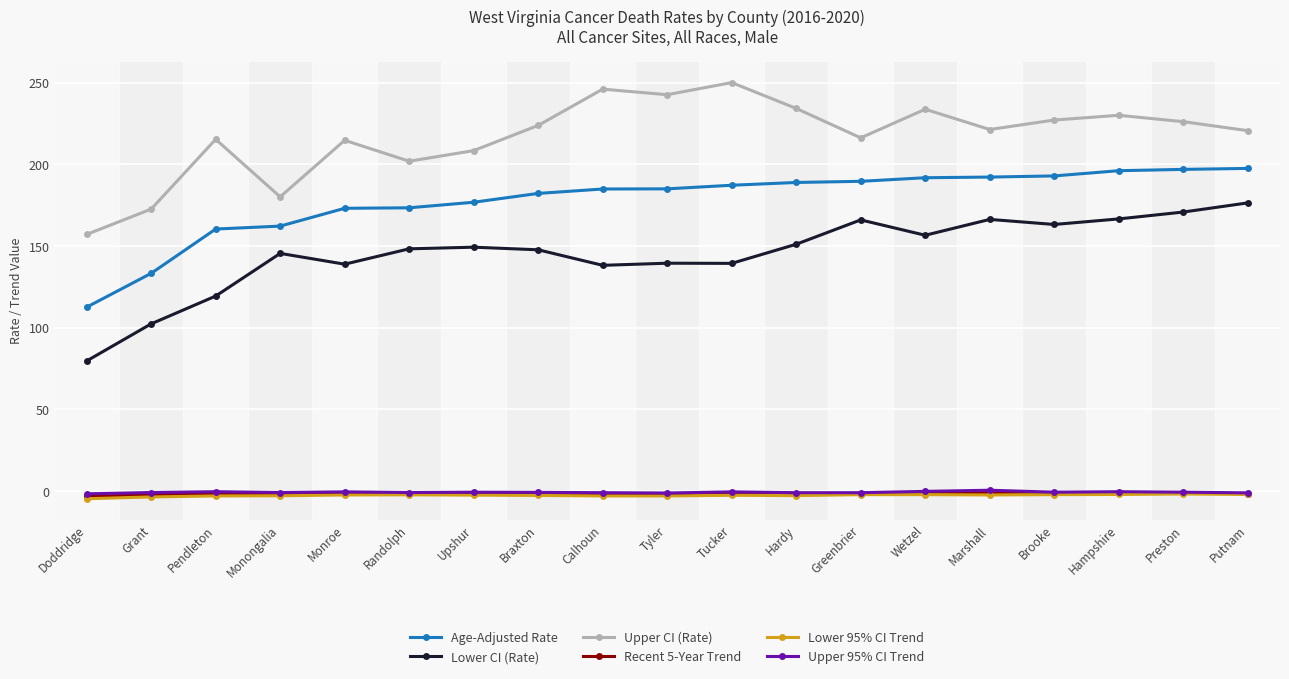

Is the value of Age-Adjusted Rate at Doddridge greater than the value of Upper 95% CI Trend at Marshall?

Yes